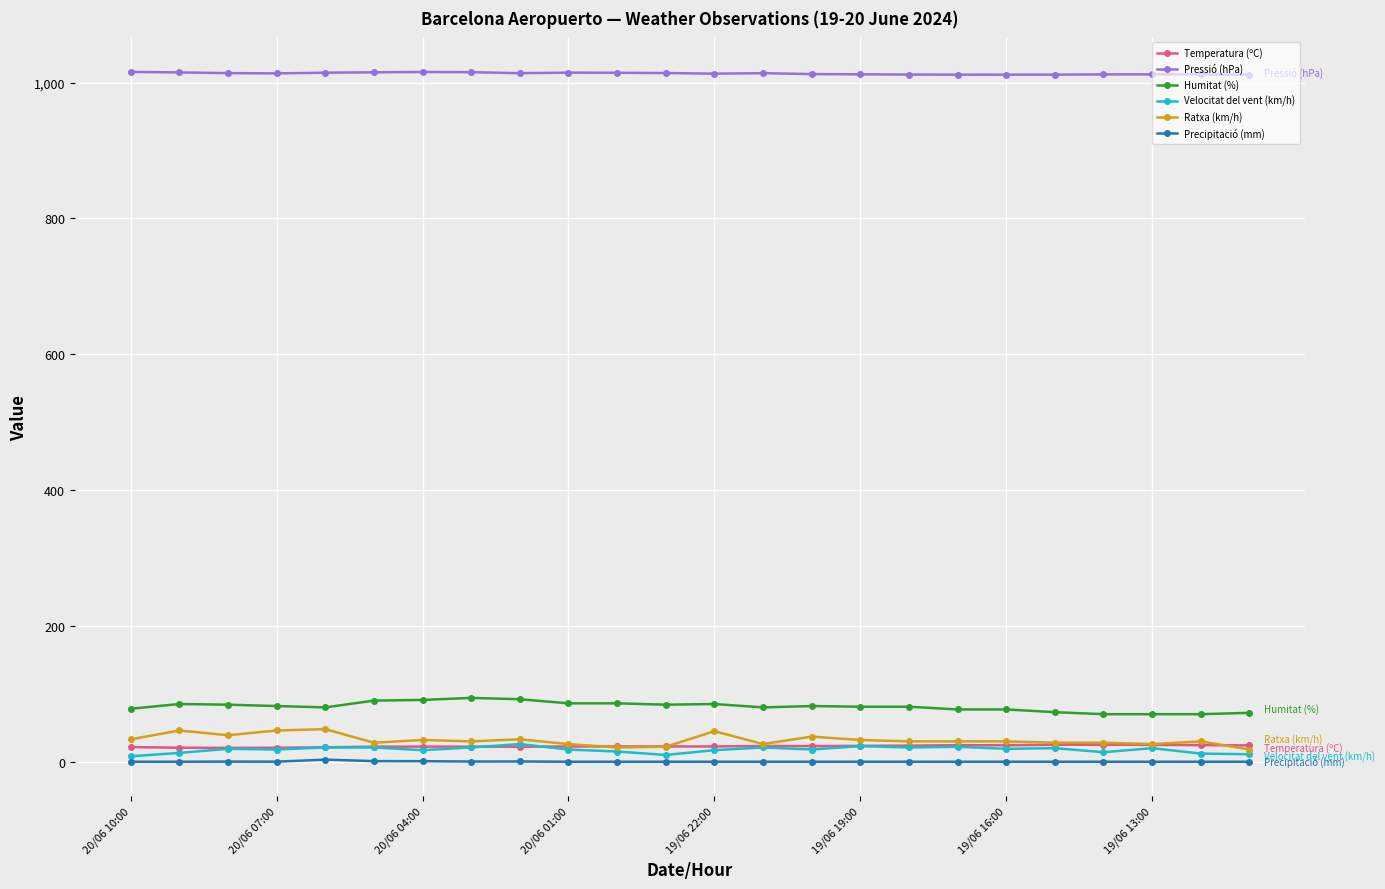

True or false: Pressió (hPa) and Velocitat del vent (km/h) cross at least once.

False